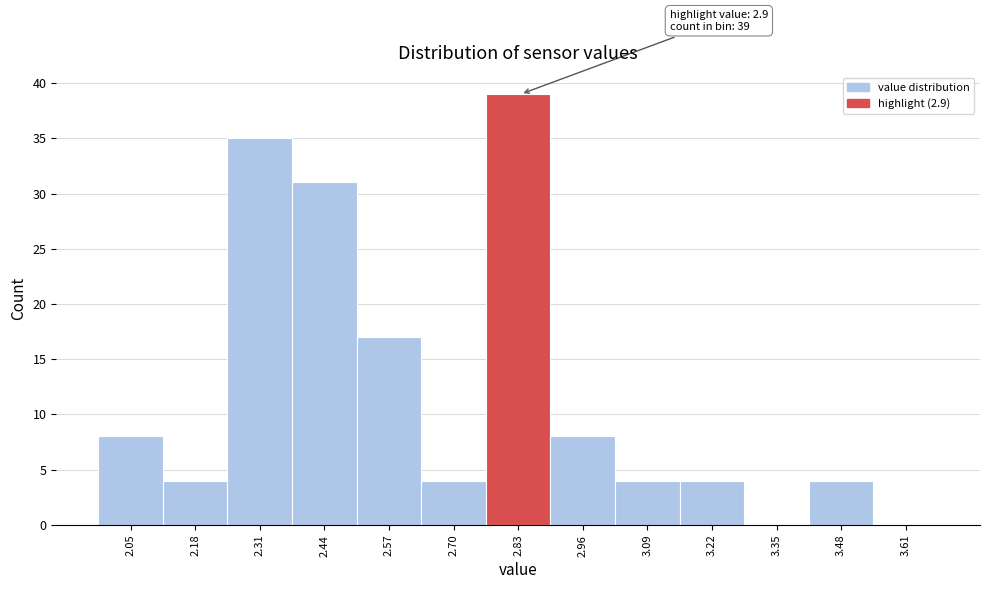

Reading left to right, transcribe all the data shown in this chart.

2.05=8	2.18=4	2.31=35	2.44=31	2.57=17	2.70=4	2.83=39	2.96=8	3.09=4	3.22=4	3.35=0	3.48=4	3.61=0